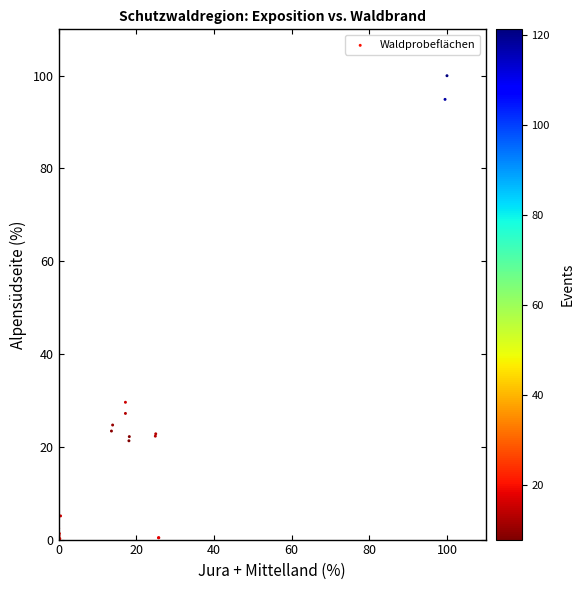

What Y value in the scatter plot is closest to 50?

29.6